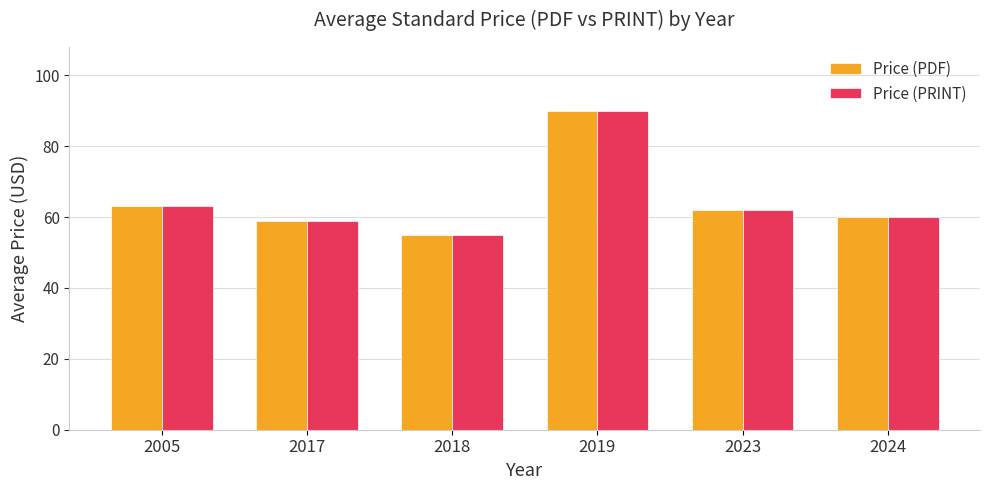

What are all the series names shown in the legend?

Price (PDF), Price (PRINT)